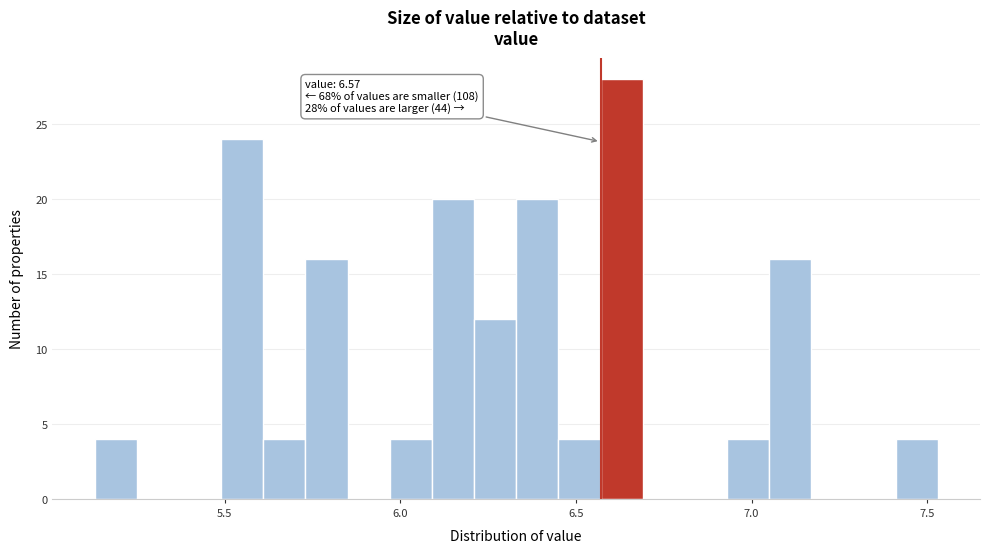

Read against the x-axis, roughly where is the centre of the tallest bar?

6.65